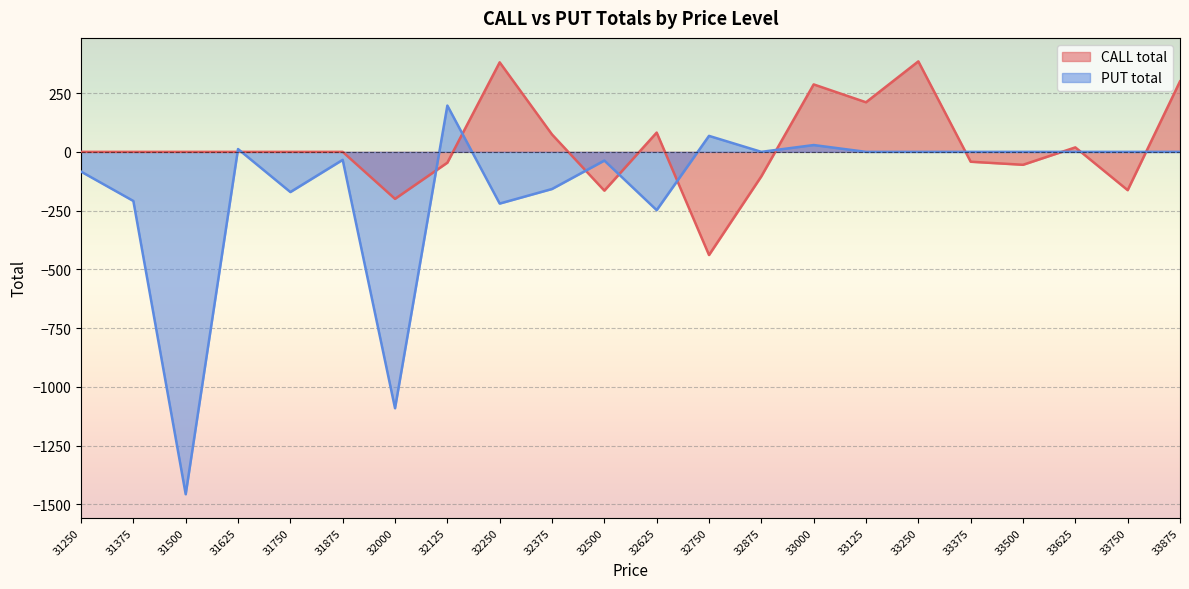

In CALL total, how many points are higher than both neighbors (excluding endpoints)?

5